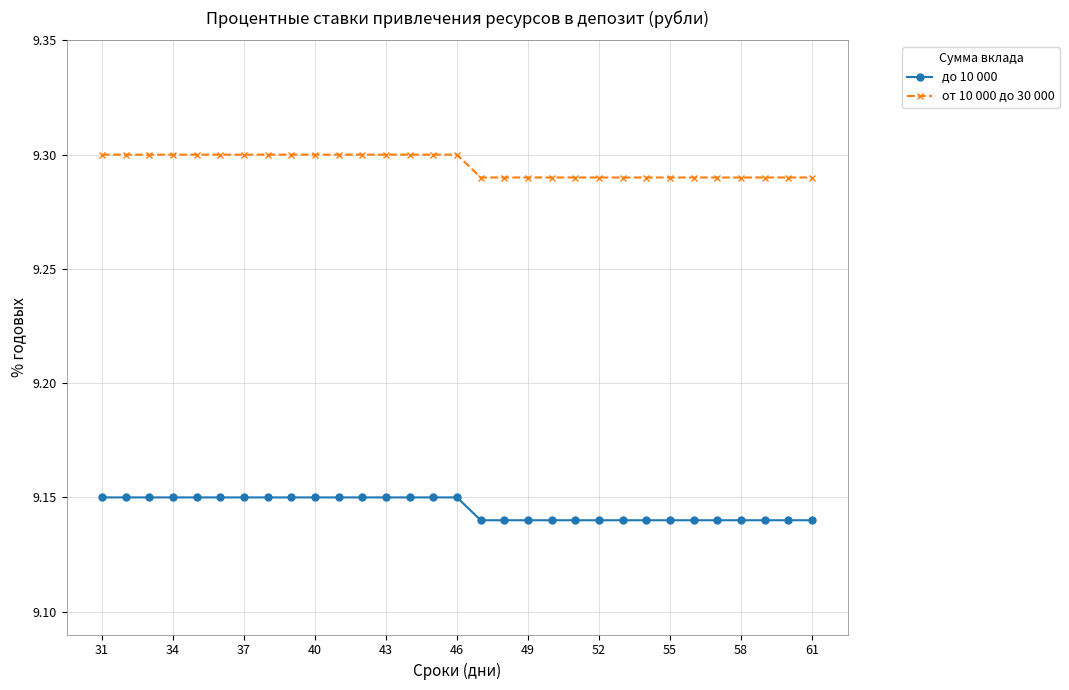

At how many categories does at least one series exceed 9?

31